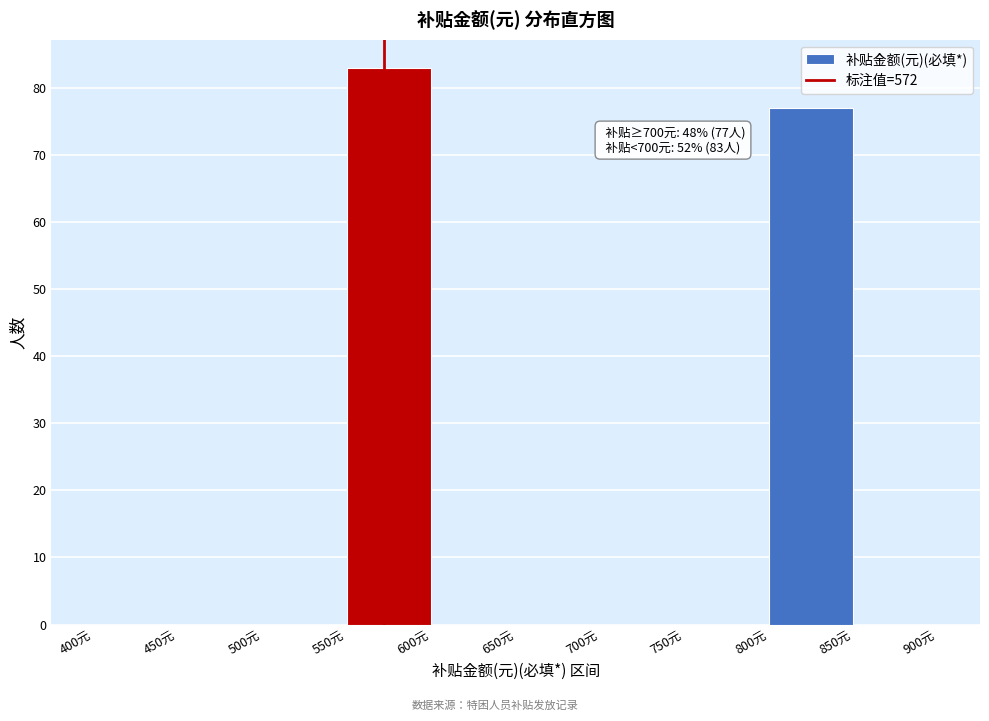

Which range on the x-axis has the tallest bar?

550 to 600